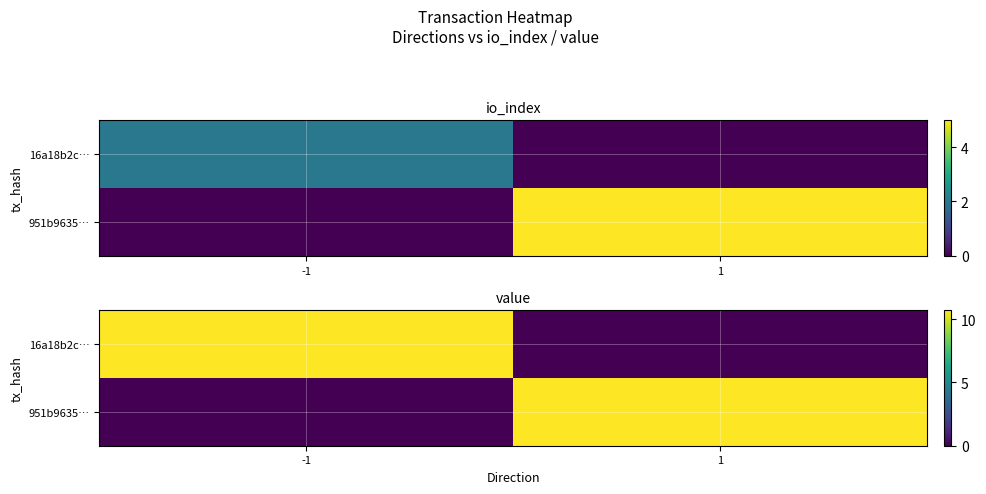

Count the number of categories in the chart.

2